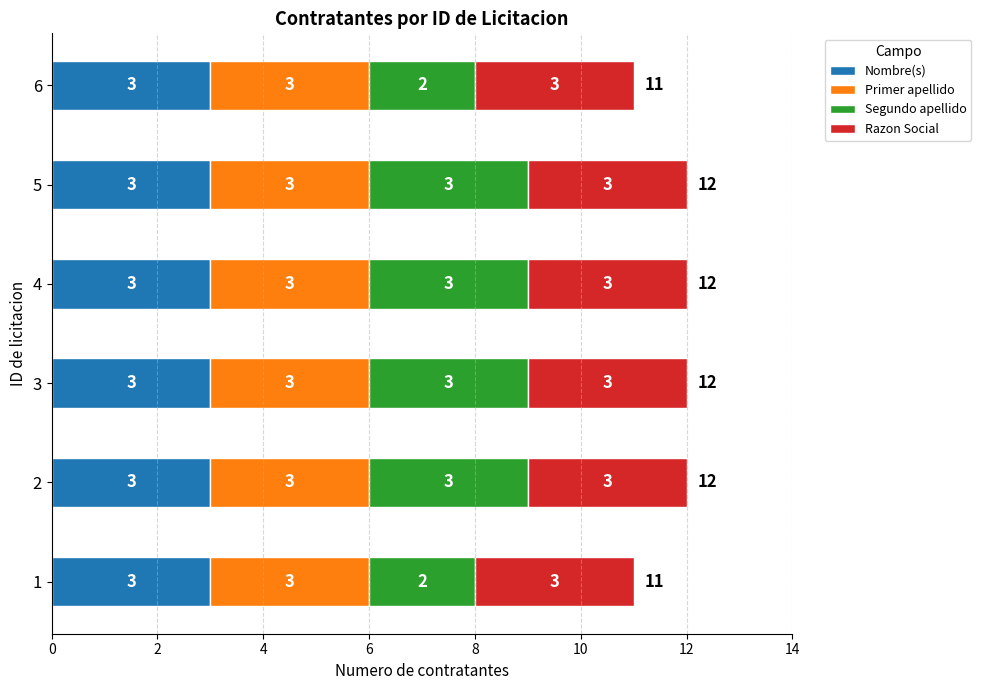

What is the total value across all series at 4?

12